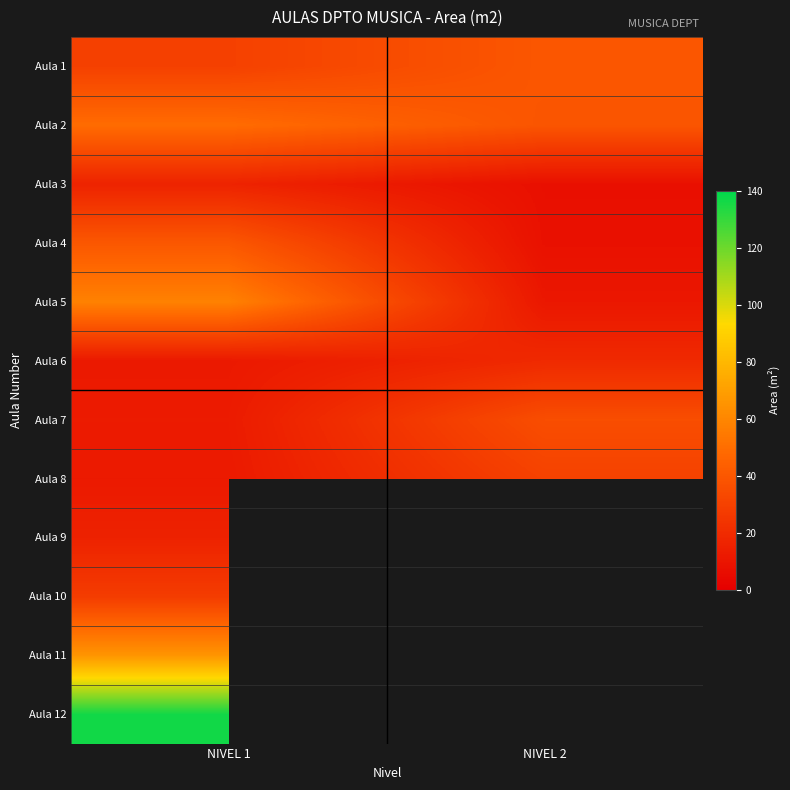

Reading right to left, list all the values displayed in this chart.

Aula 1: NIVEL 2=39.8	NIVEL 1=29.8
Aula 2: NIVEL 2=39.0	NIVEL 1=49.2
Aula 3: NIVEL 2=7.5	NIVEL 1=16.4
Aula 4: NIVEL 2=8.0	NIVEL 1=40.1
Aula 5: NIVEL 2=10.9	NIVEL 1=58.1
Aula 6: NIVEL 2=19.2	NIVEL 1=11.8
Aula 7: NIVEL 2=35.7	NIVEL 1=12.6
Aula 8: NIVEL 2=30.2	NIVEL 1=12.0
Aula 9: NIVEL 2=0.0	NIVEL 1=15.9
Aula 10: NIVEL 2=0.0	NIVEL 1=27.8
Aula 11: NIVEL 2=0.0	NIVEL 1=66.0
Aula 12: NIVEL 2=0.0	NIVEL 1=136.6